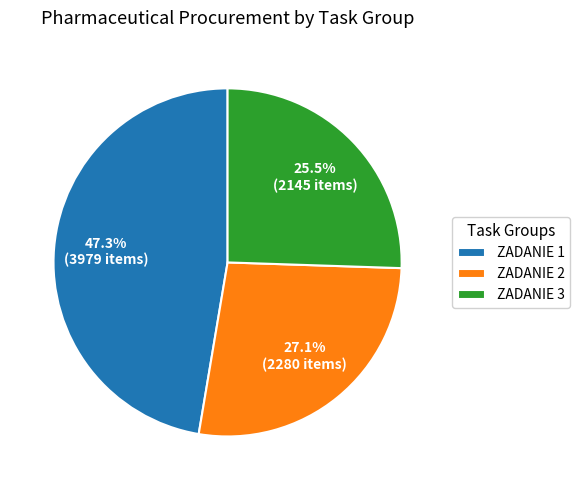

Between ZADANIE 1 and ZADANIE 2, which is larger?

ZADANIE 1